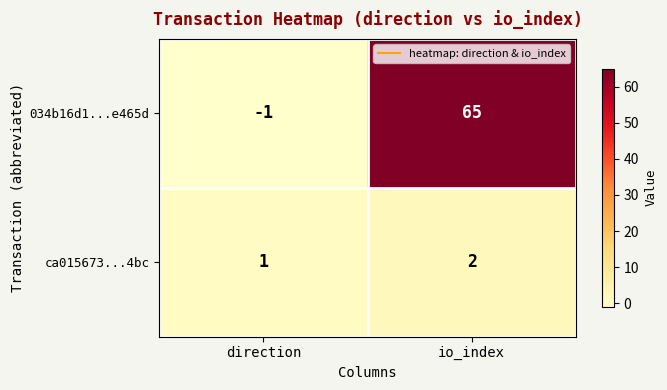

What is the difference between the 034b16d1...e465d values at io_index and direction?

66